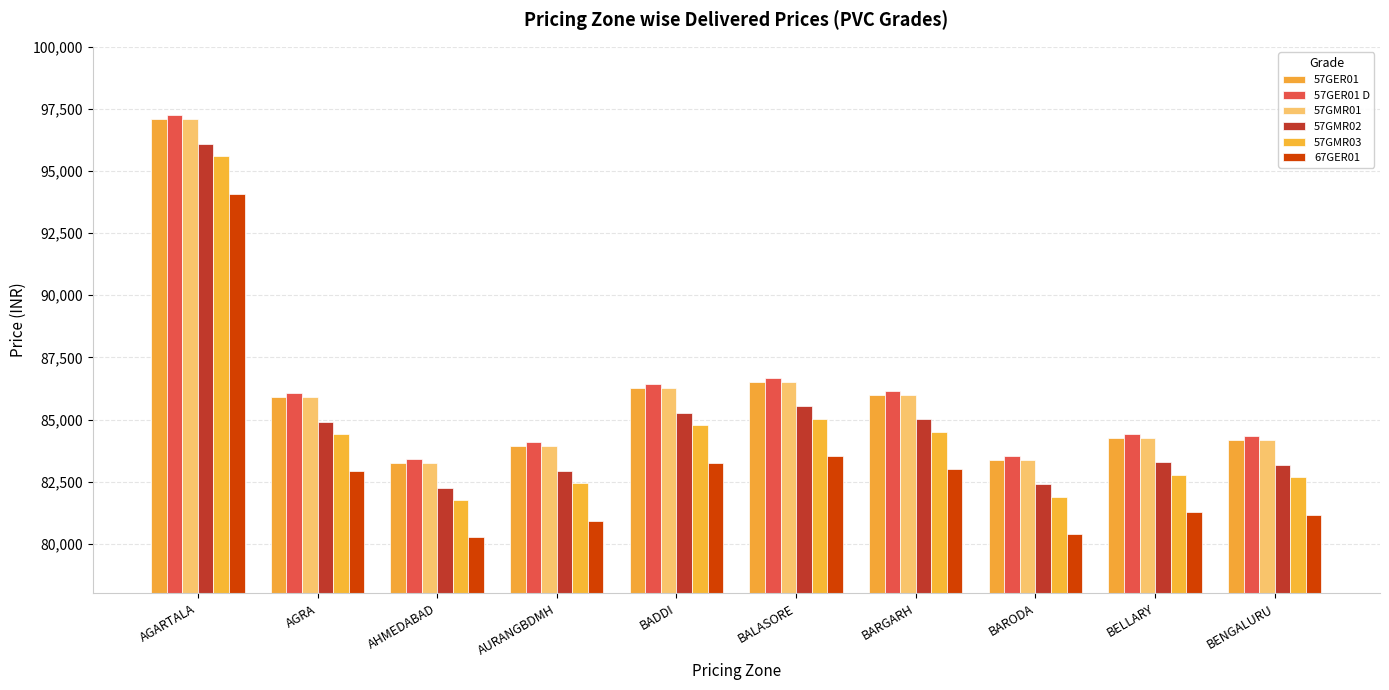

What position from the left is BARGARH?

7